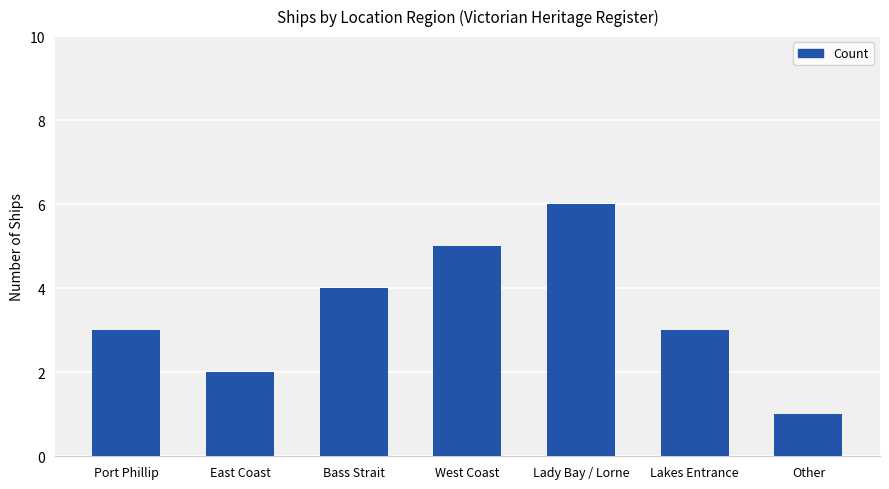

How many values are between 2 and 5?

5